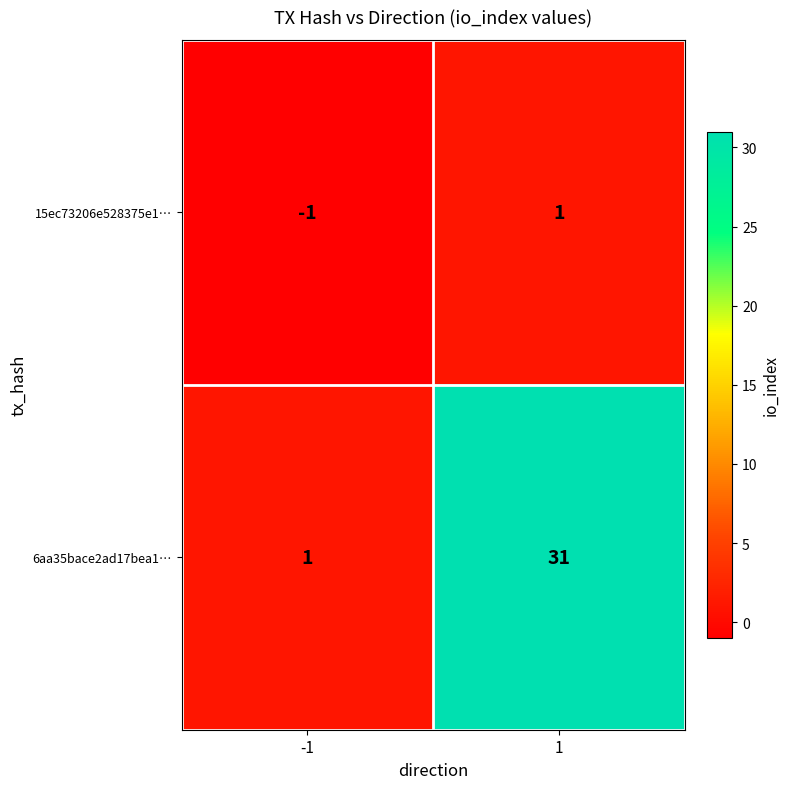

List the series in order of their peak value, highest first.

6aa35bace2ad17bea1…, 15ec73206e528375e1…